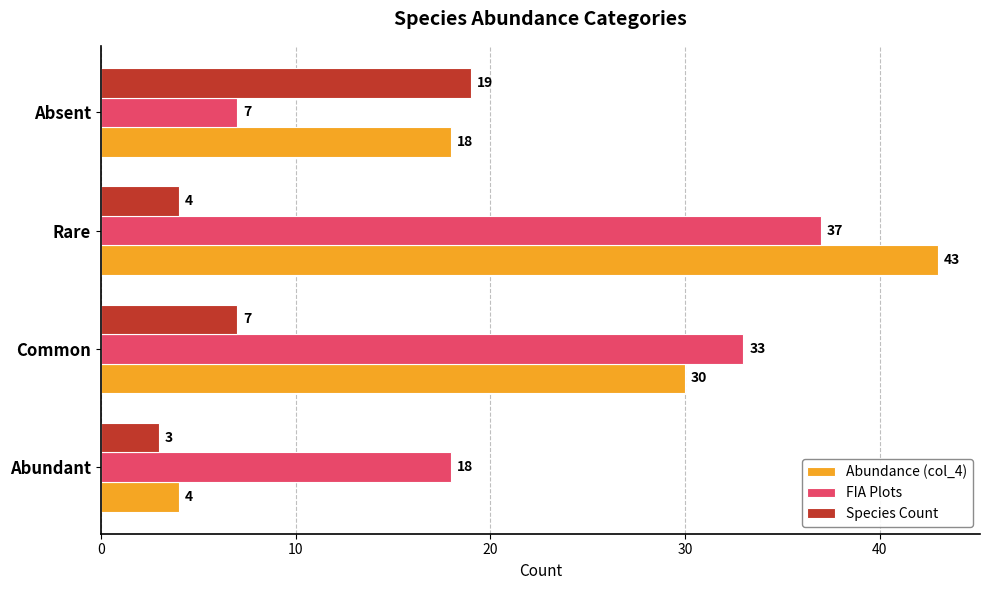

How many values in the Species Count series are below 7?

2